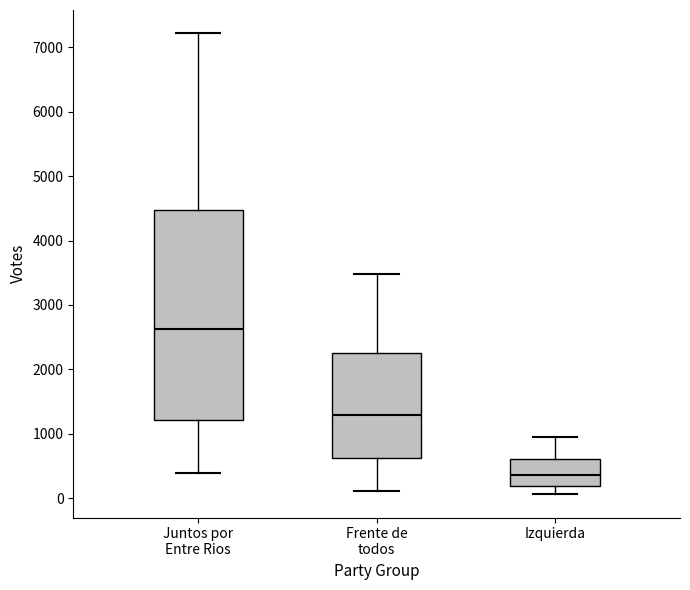

Which box has the lowest median line?

Izquierda